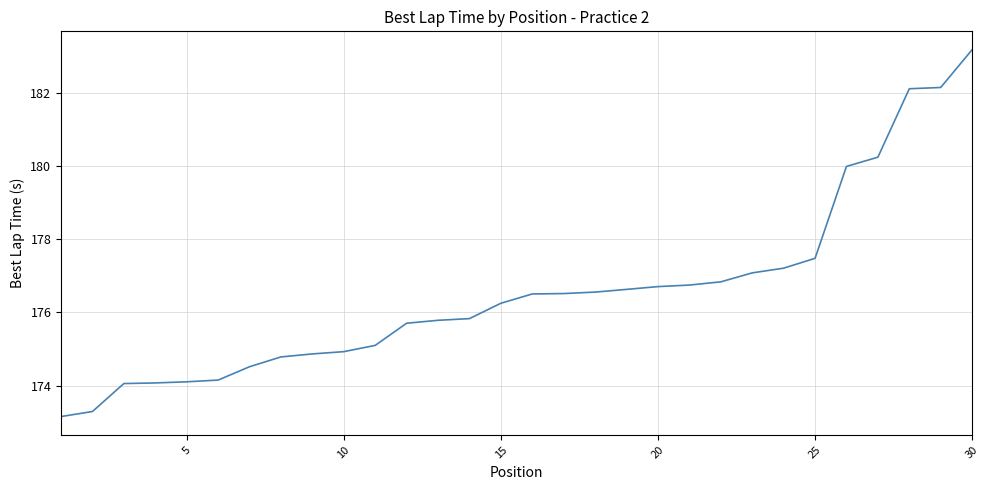

What is the smallest value displayed?

173.2